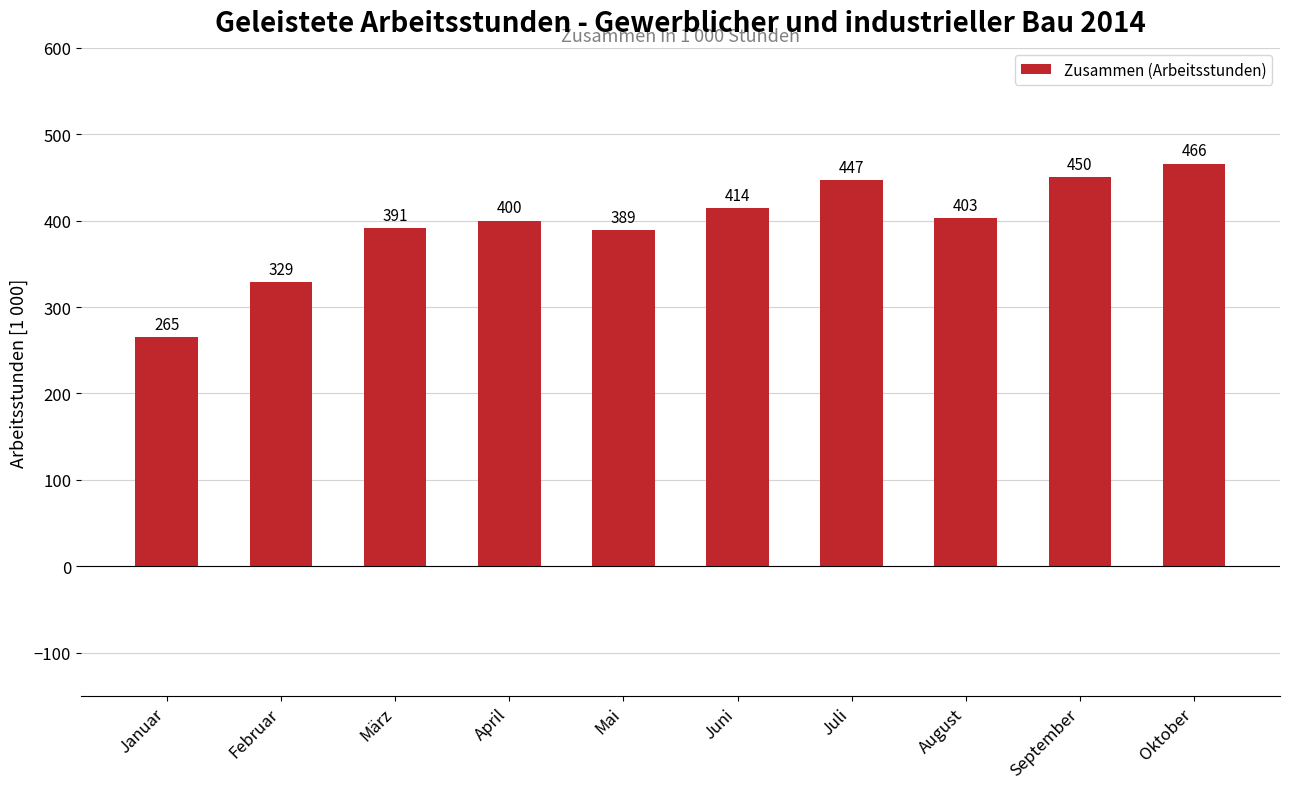

How many values are below 403?

5